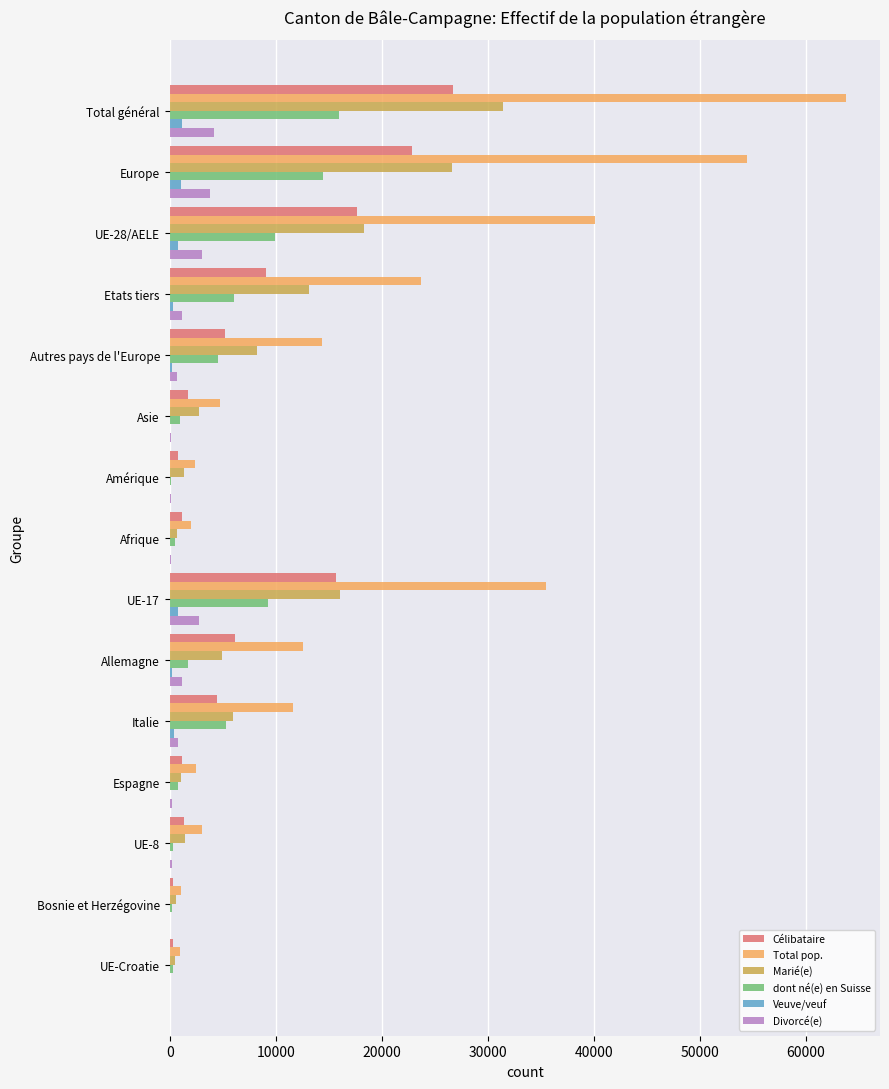

What is the greatest value displayed?

63785